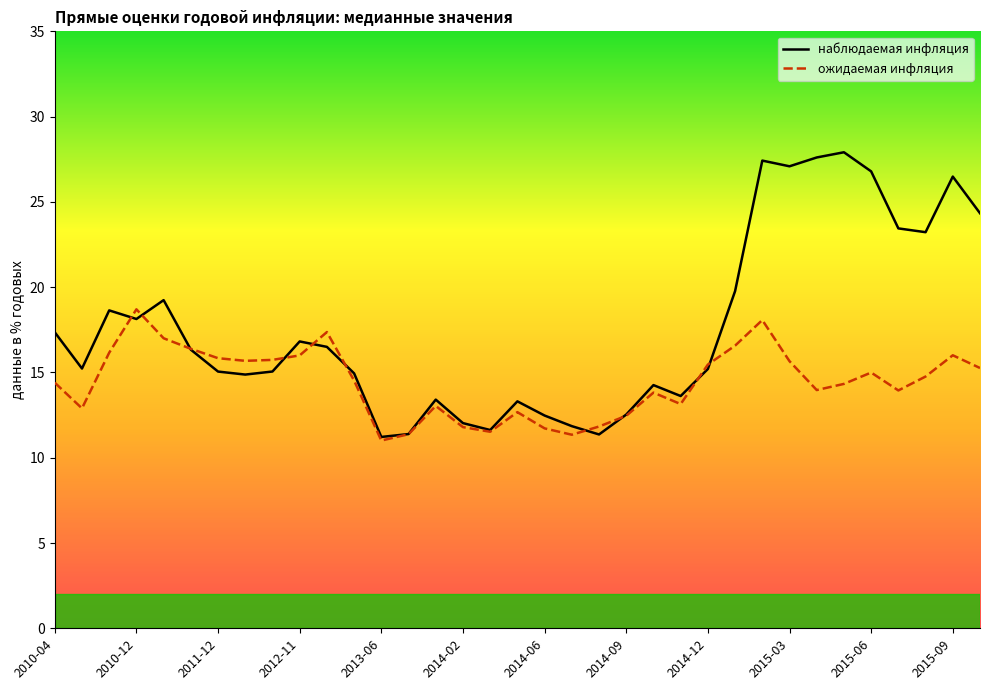

How many intersections are there between ожидаемая инфляция and наблюдаемая инфляция?

10